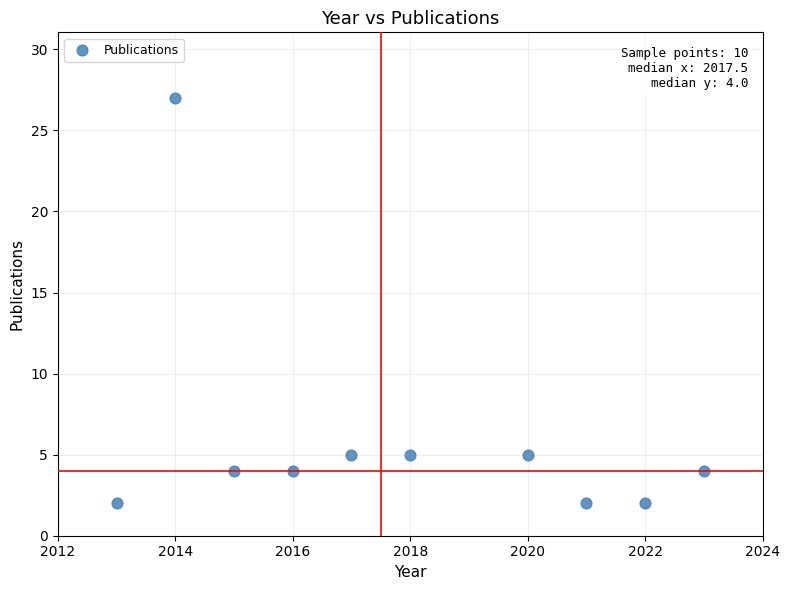

What is the range of X values (max minus min)?

10